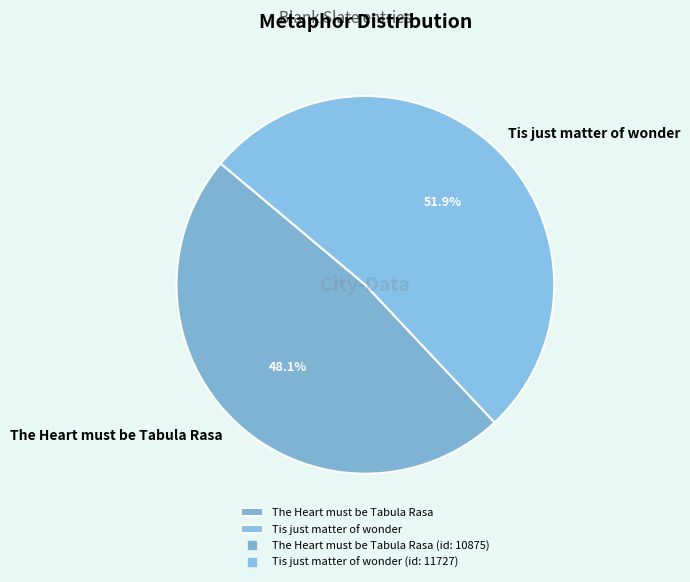

Which category has the smallest portion of the pie?

The Heart must be Tabula Rasa